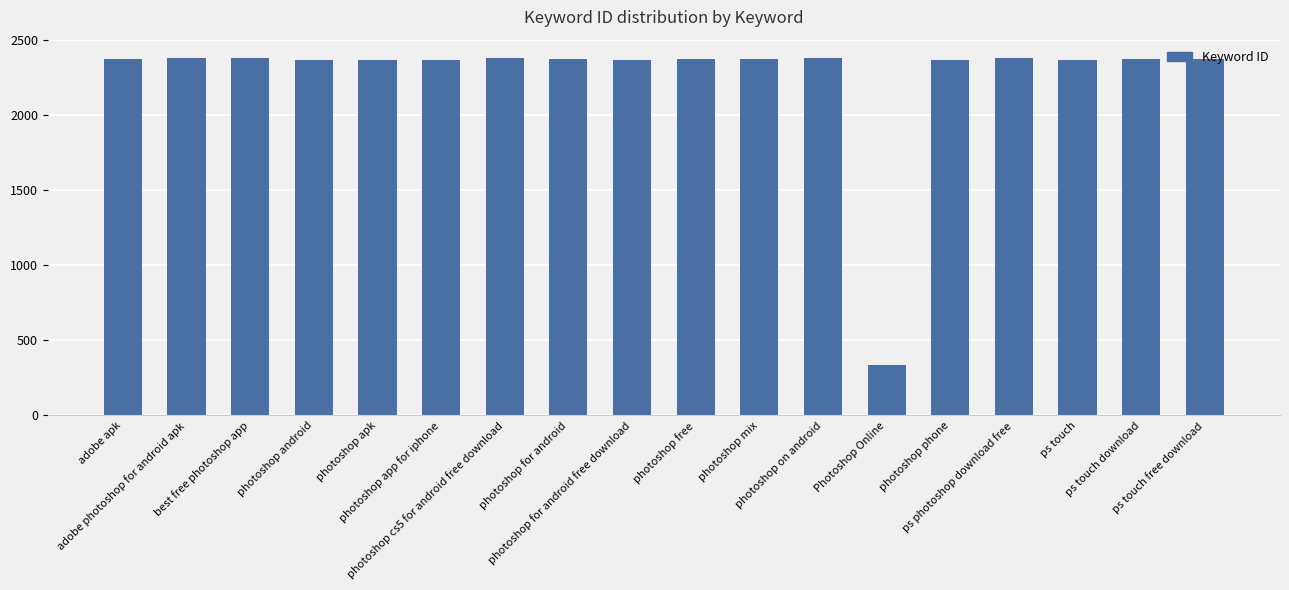

What is the average value?

2258